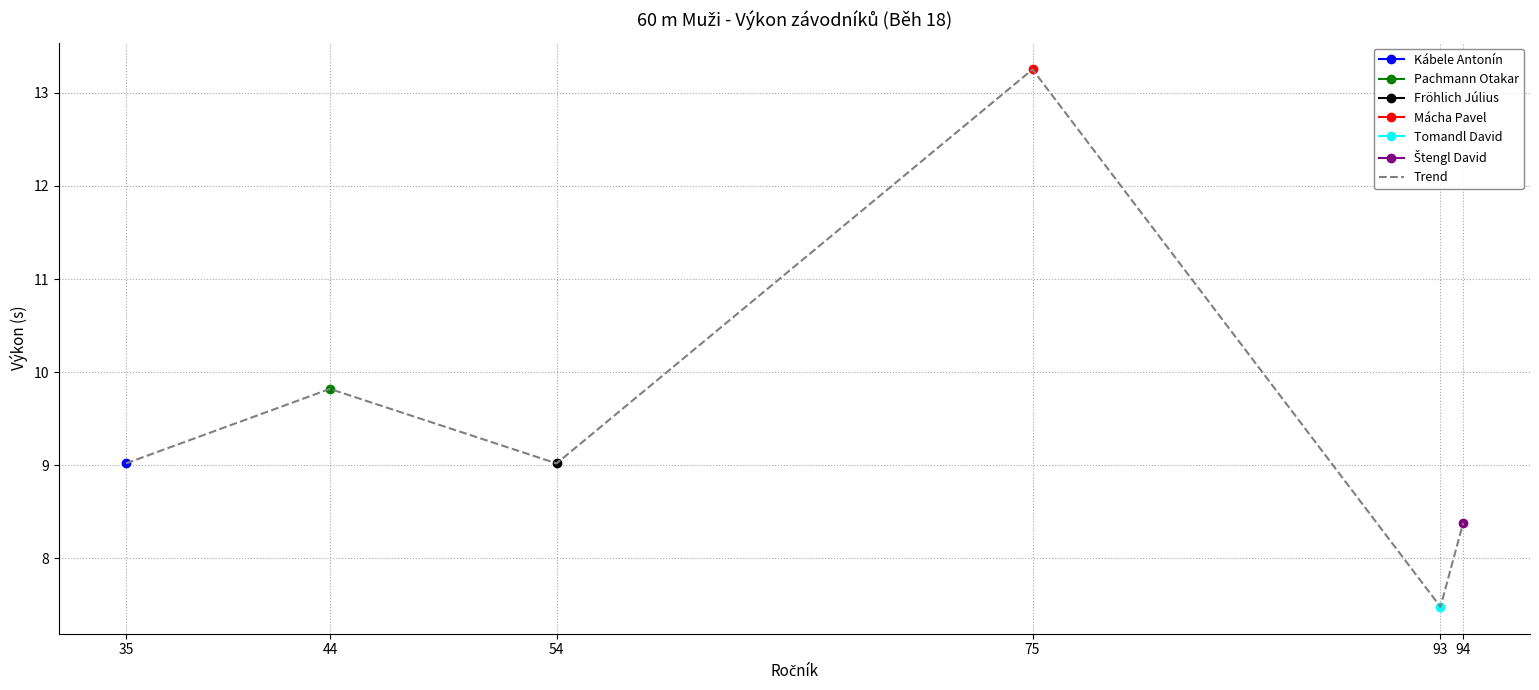

List the labels in order of value, smallest first.

93, 94, 35, 54, 44, 75